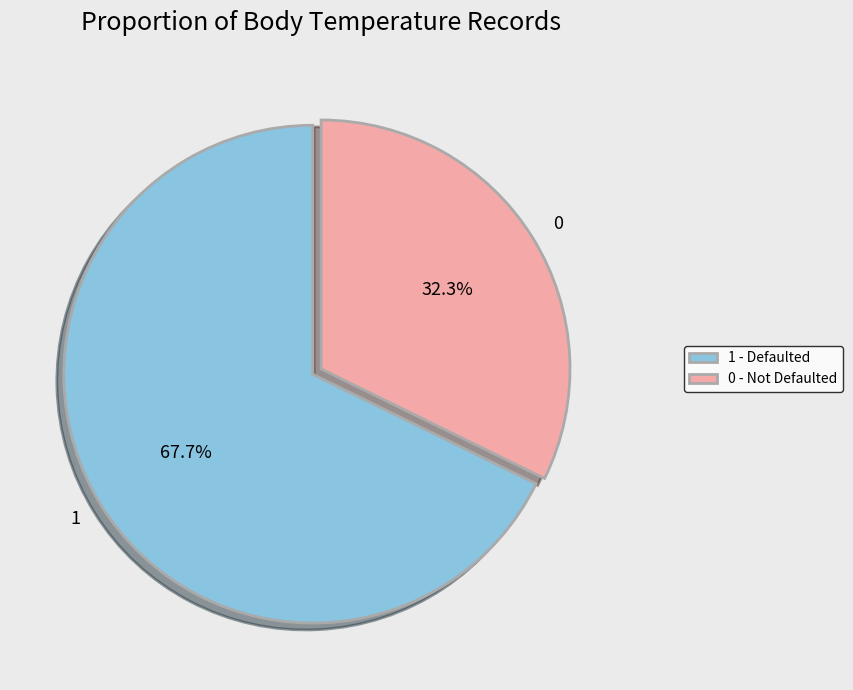

Count the number of slices in the pie.

2